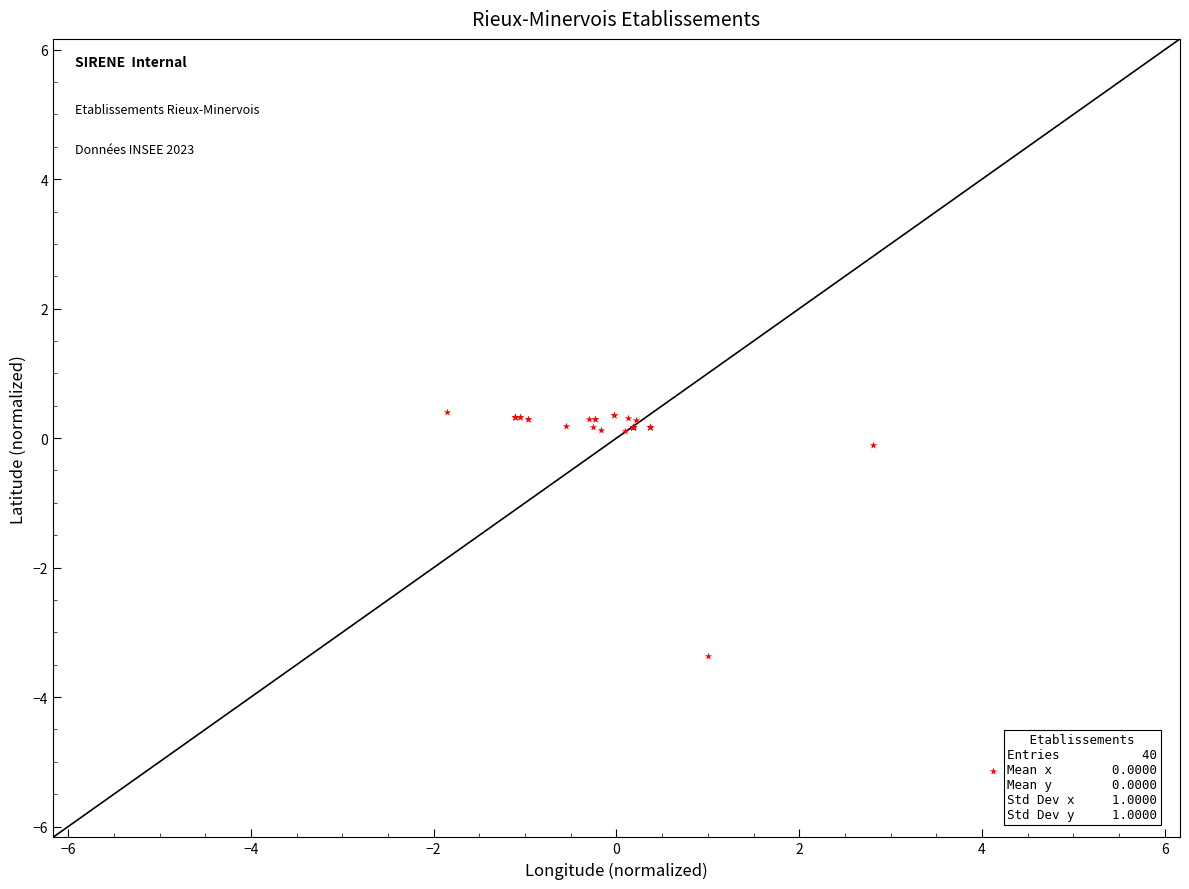

What Y value in the scatter plot is closest to -2?

-3.4